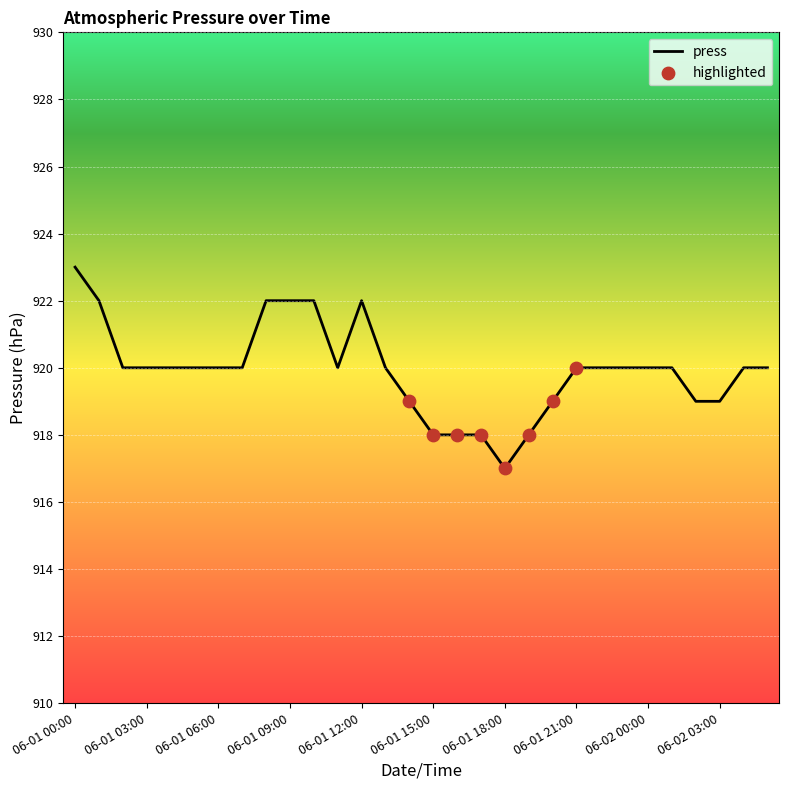

What is the difference between the maximum and minimum values?

6